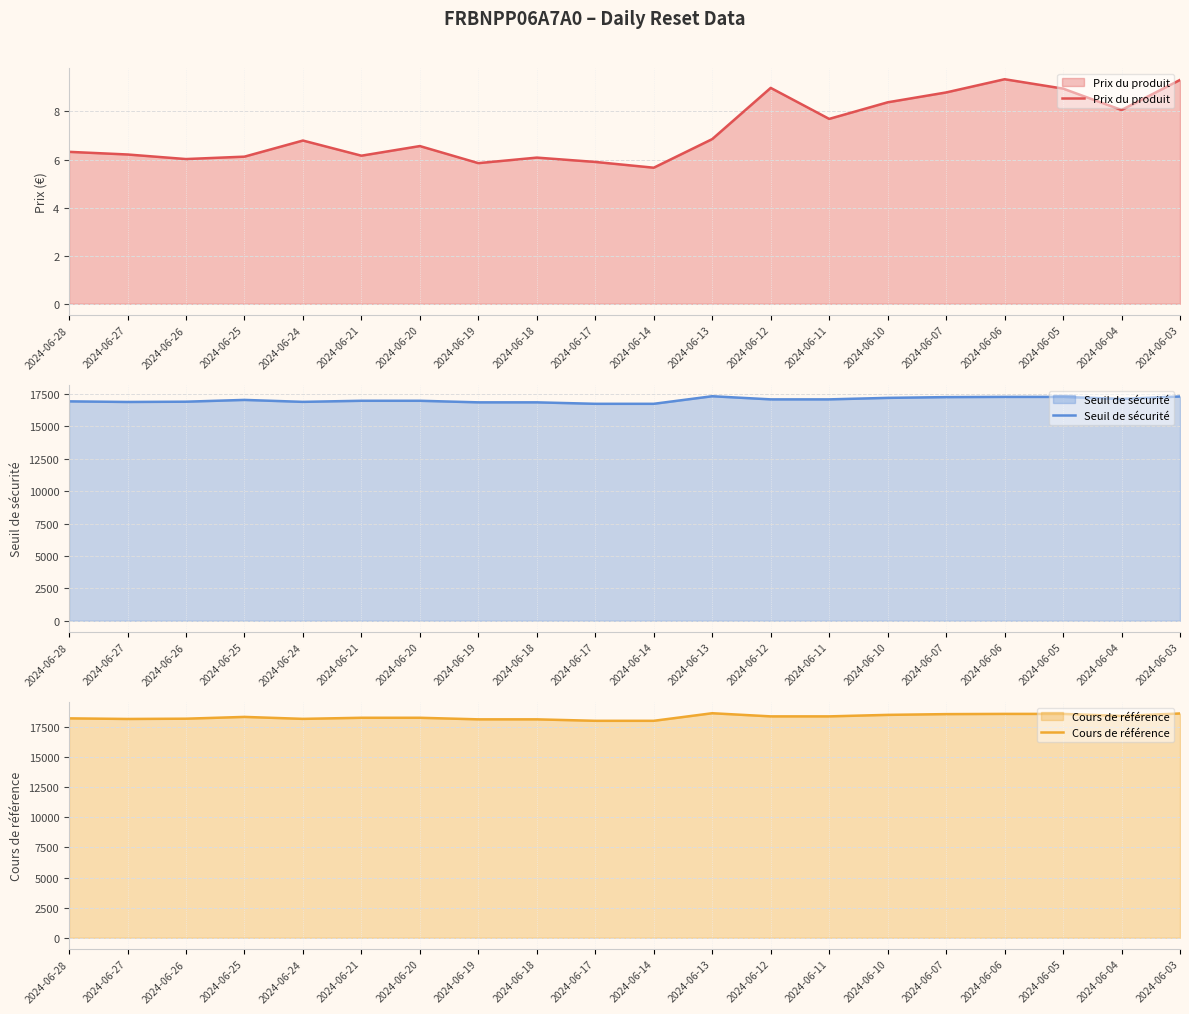

How many data points in Cours de référence are above 18325?

10